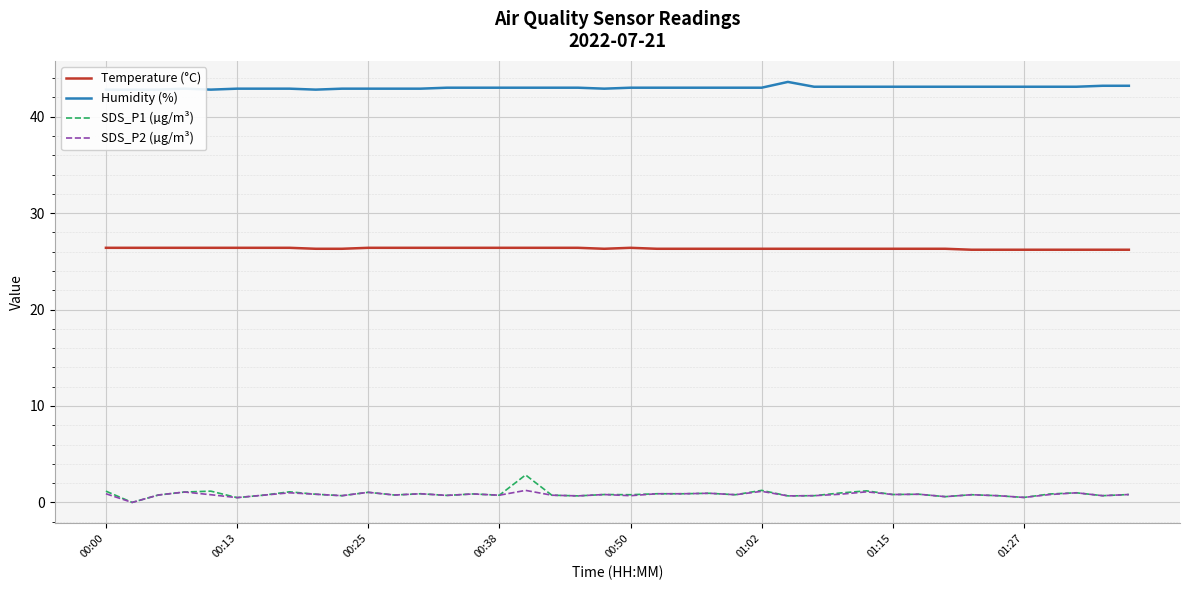

Reading right to left, extract all data points from this chart.

Temperature (°C): 26.2	26.2	26.2	26.2	26.2	26.2	26.2	26.3	26.3	26.3	26.3	26.3	26.3	26.3	26.3	26.3	26.3	26.3	26.3	26.4	26.3	26.4	26.4	26.4	26.4	26.4	26.4	26.4	26.4	26.4	26.3	26.3	26.4	26.4	26.4	26.4	26.4	26.4	26.4	26.4
Humidity (%): 43.2	43.2	43.1	43.1	43.1	43.1	43.1	43.1	43.1	43.1	43.1	43.1	43.1	43.6	43.0	43.0	43.0	43.0	43.0	43.0	42.9	43.0	43.0	43.0	43.0	43.0	43.0	42.9	42.9	42.9	42.9	42.8	42.9	42.9	42.9	42.8	42.9	42.8	42.8	42.8
SDS_P1 (µg/m³): 0.8	0.7	1.0	0.9	0.5	0.7	0.8	0.6	0.8	0.8	1.2	1.0	0.7	0.7	1.2	0.8	0.9	0.9	0.9	0.8	0.8	0.7	0.8	2.9	0.8	0.9	0.7	0.9	0.8	1.1	0.7	0.8	1.1	0.8	0.5	1.2	1.1	0.8	0.0	1.2
SDS_P2 (µg/m³): 0.8	0.7	1.0	0.8	0.5	0.7	0.8	0.6	0.8	0.8	1.1	0.8	0.7	0.7	1.1	0.8	0.9	0.9	0.9	0.7	0.8	0.7	0.8	1.2	0.8	0.9	0.7	0.9	0.8	1.1	0.7	0.8	1.0	0.8	0.5	0.8	1.1	0.8	0.0	0.9